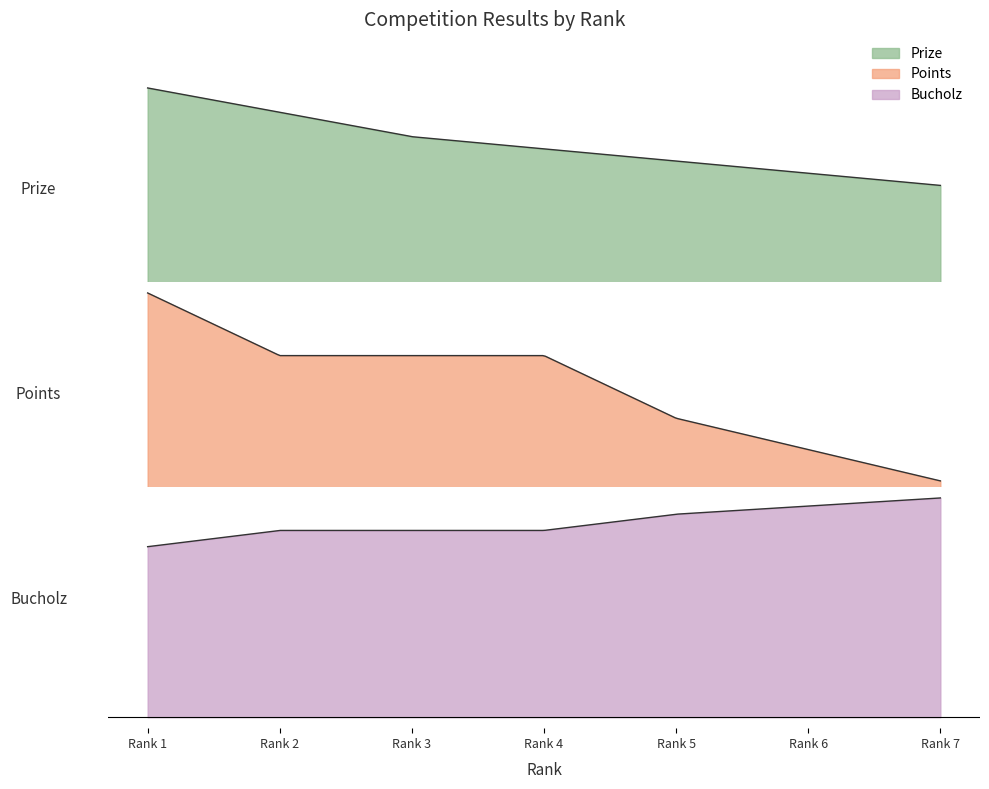

What is the minimum value for Bucholz?

42